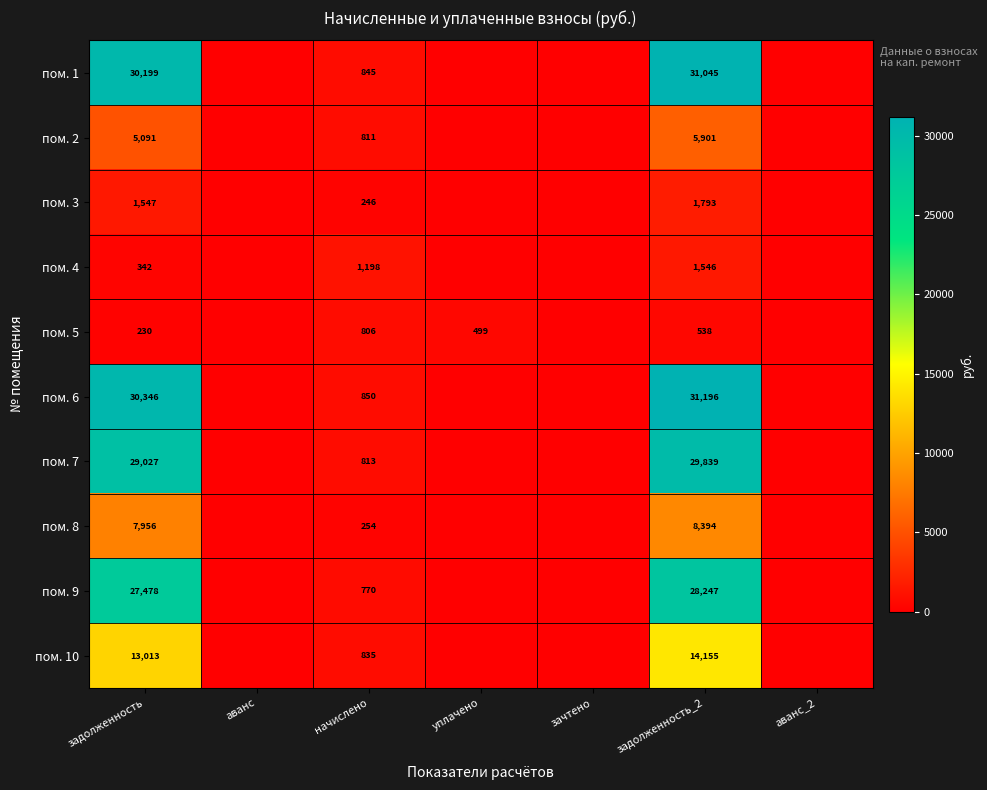

What is the total value across all series at начислено?

7428